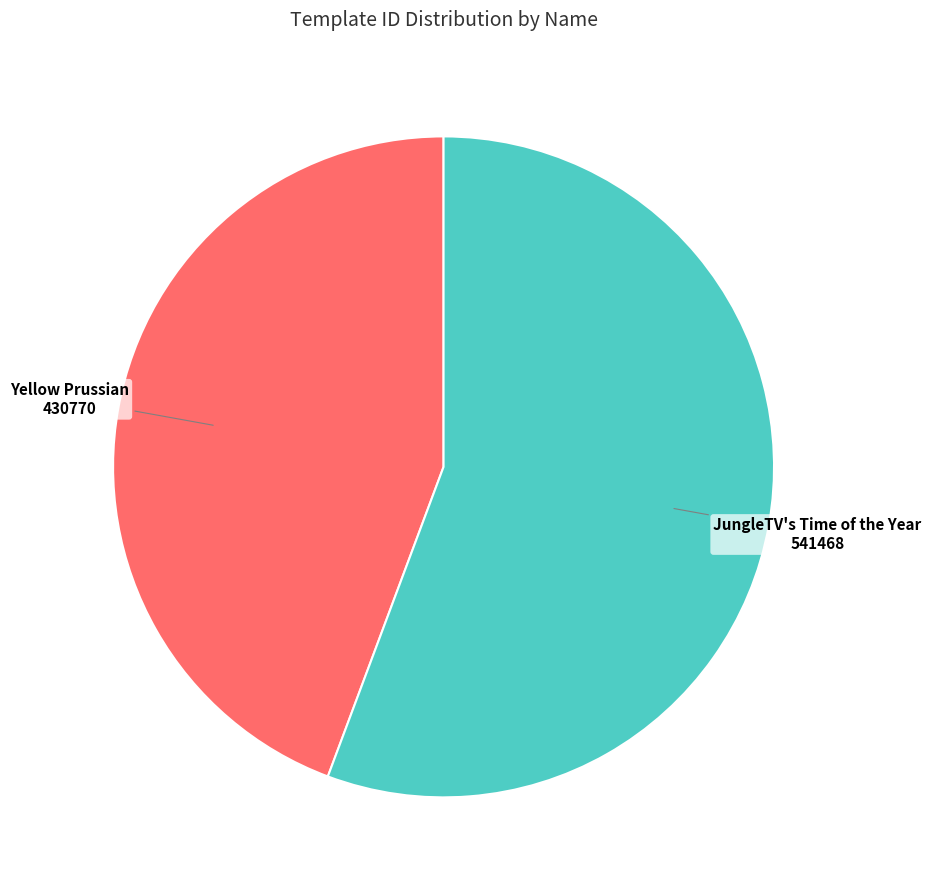

Is there a majority slice in this chart?

Yes